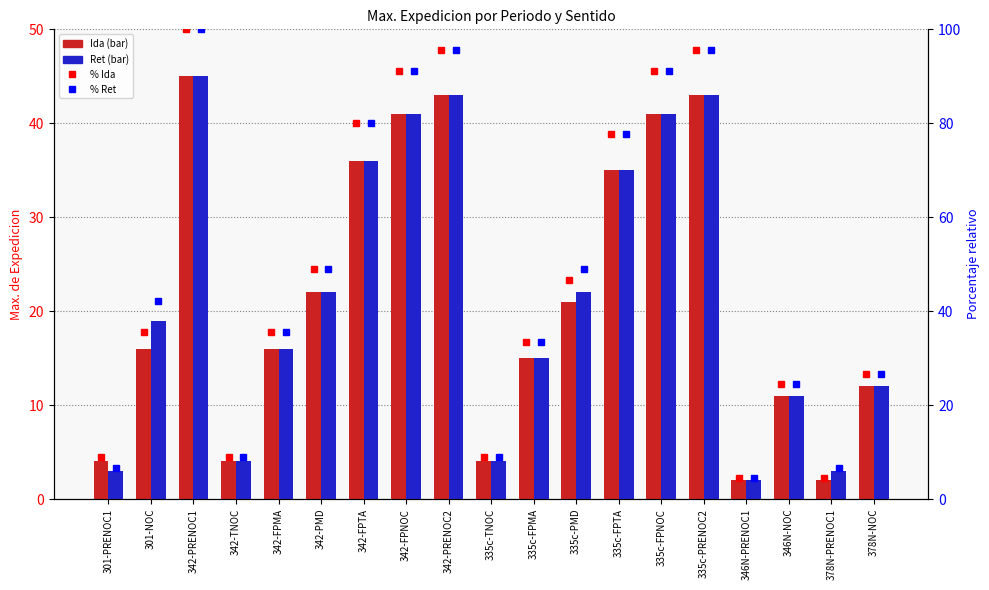

What is the label of the 18th bar from the right?

301-NOC